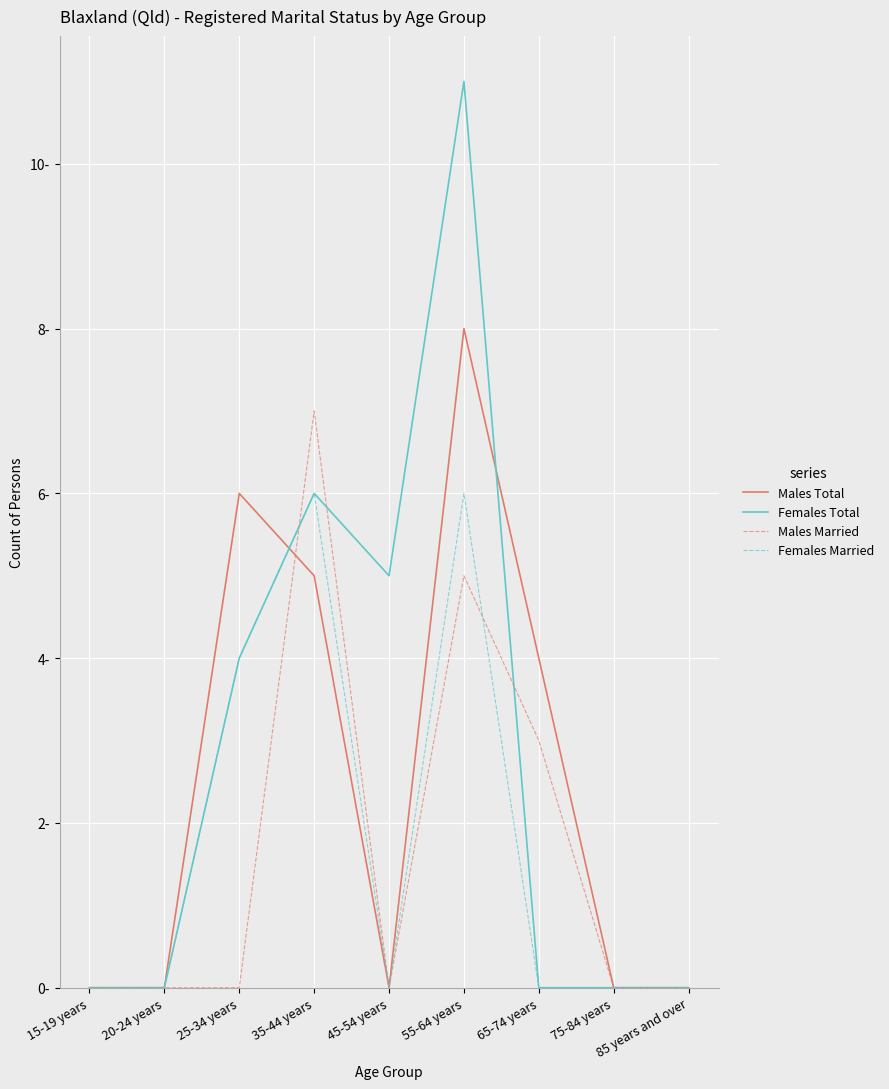

Does the chart have visible grid lines?

Yes